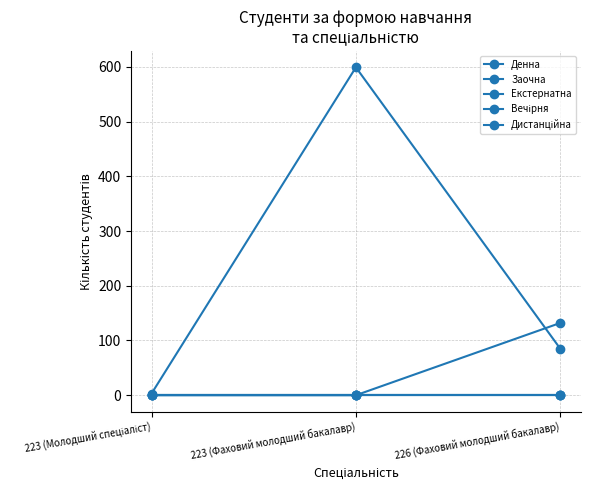

Where is Вечірня nearest to the value 0?

223 (Молодший спеціаліст)